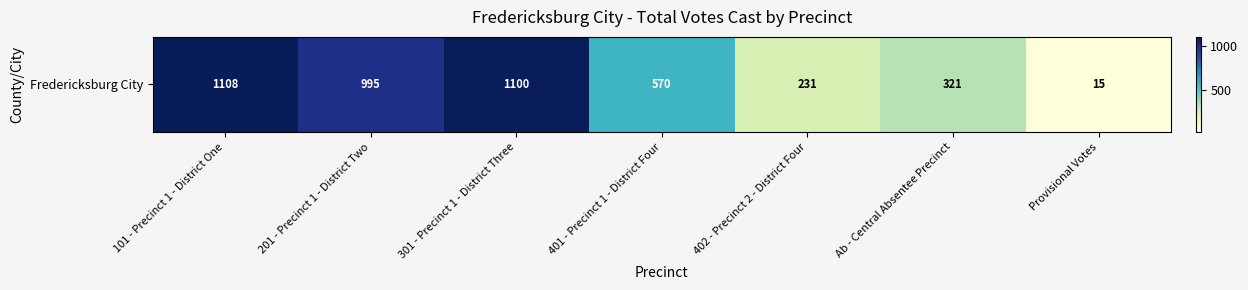

Reading left to right, transcribe all the data shown in this chart.

1108	995	1100	570	231	321	15